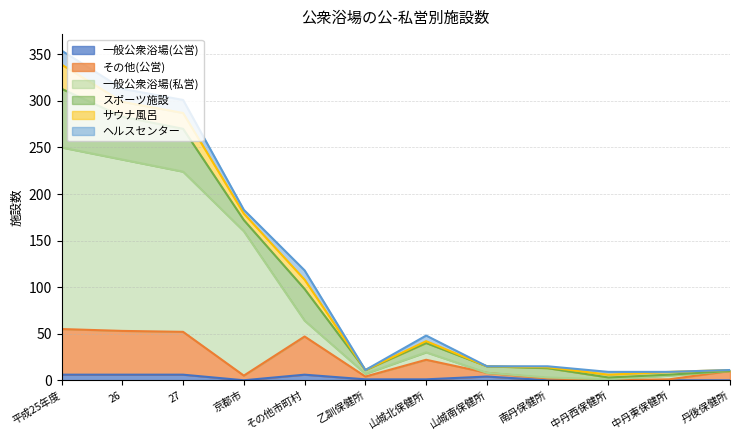

At which label is その他(公営) closest to 27?

山城北保健所